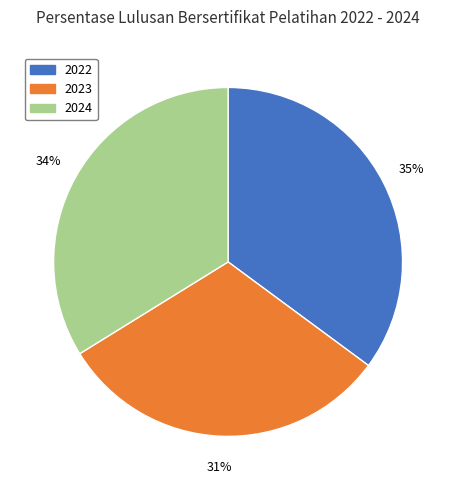

To the nearest percent, what is the difference between the 2023 and 2022 slice percentages?

4%